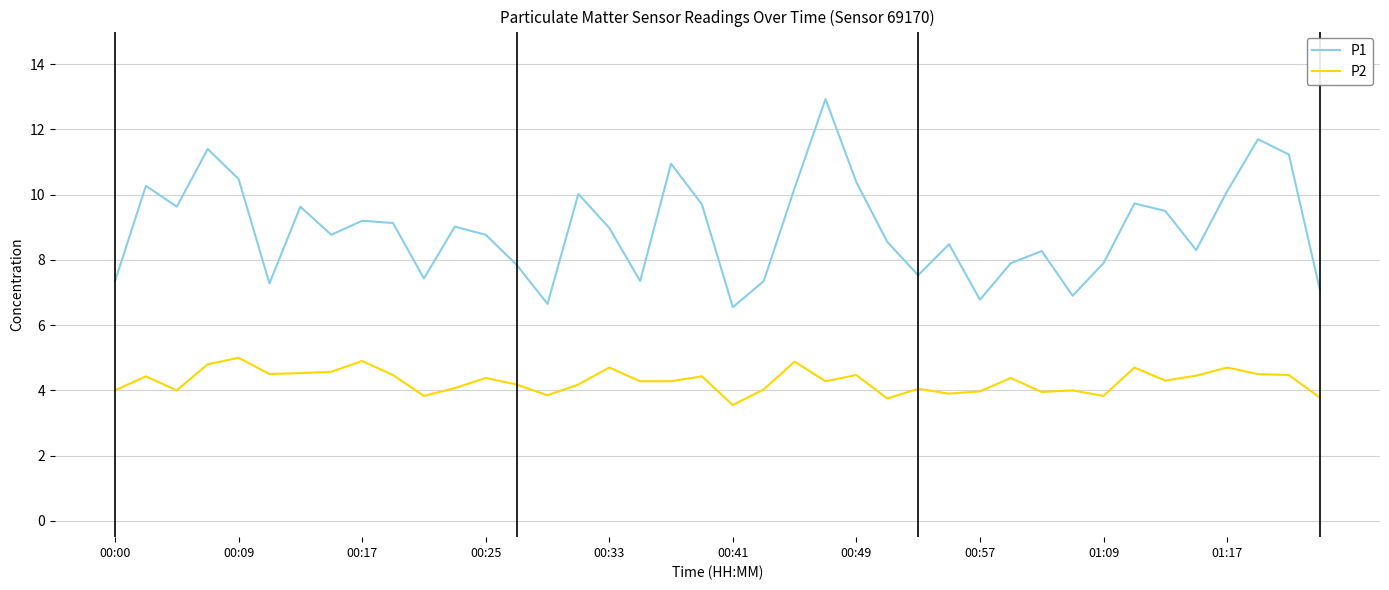

Which series has the largest range (max minus min)?

P1